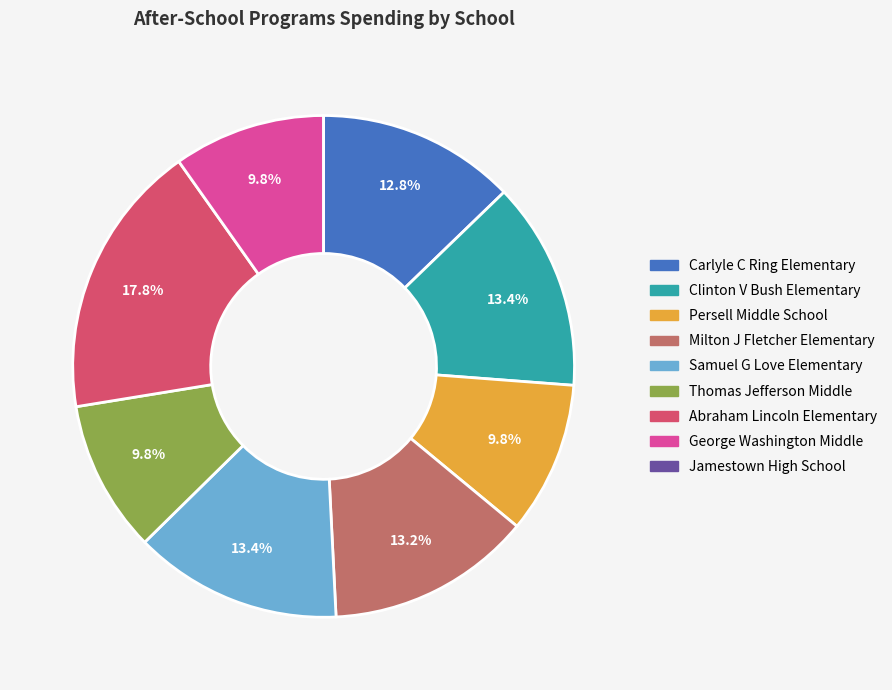

Combined, what portion of the pie is Persell Middle School and Milton J Fletcher Elementary?

23.0%